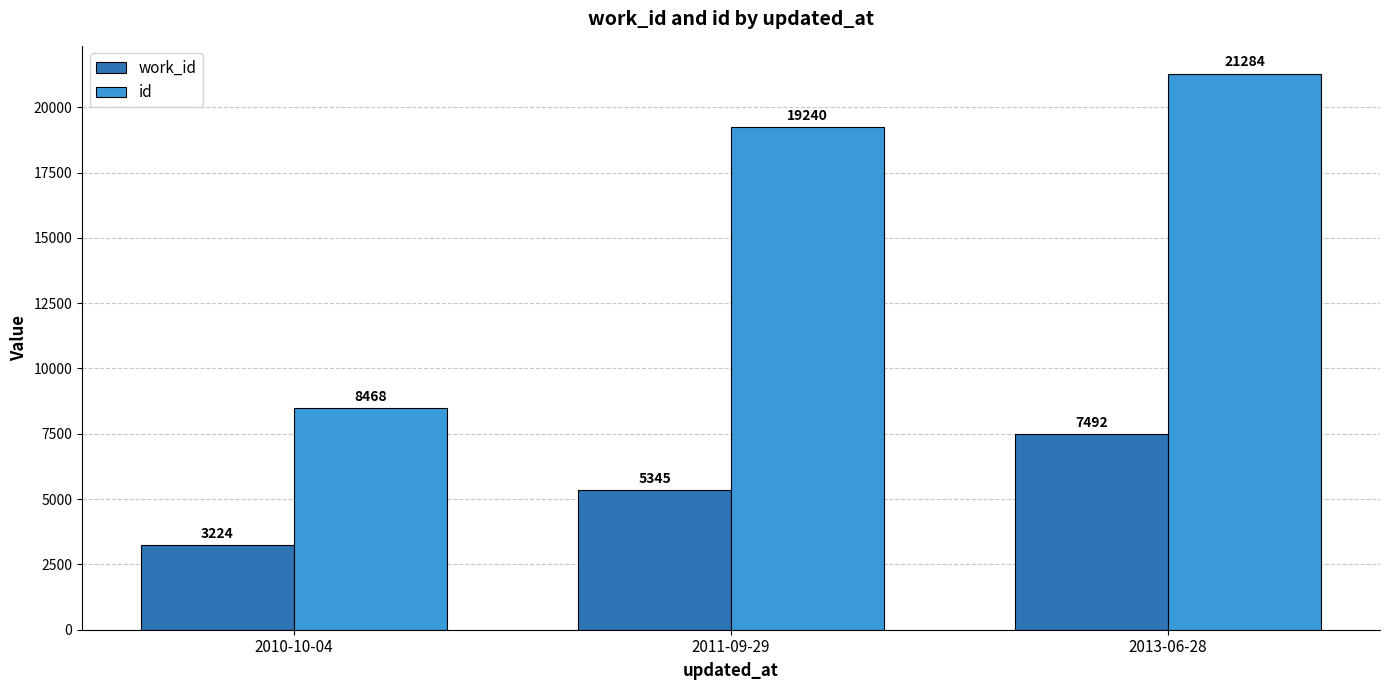

At which label is id closest to 14876?

2011-09-29